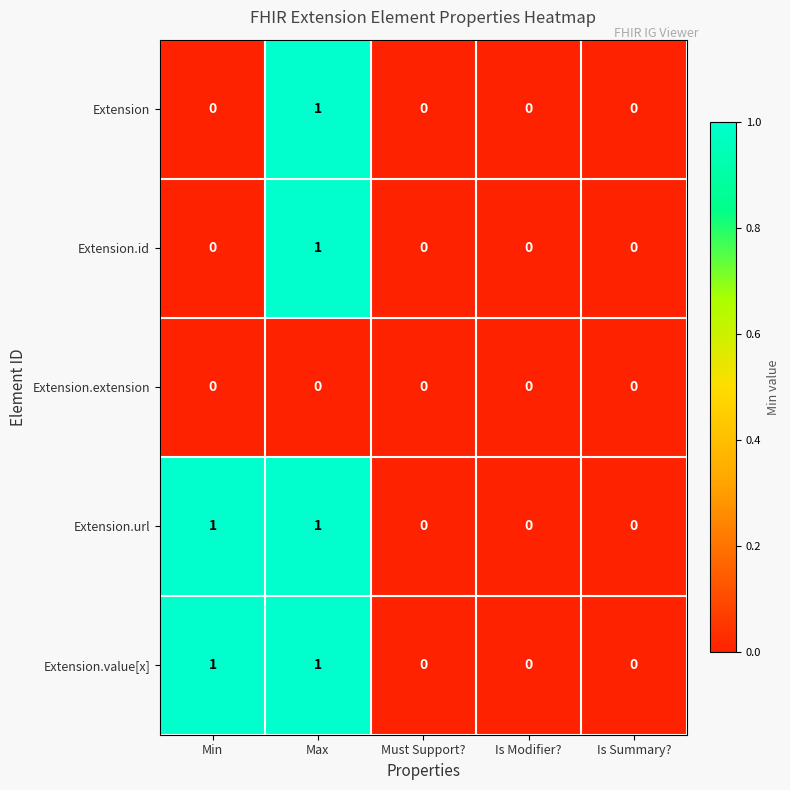

Is it true that Extension.value[x] equals -1 at Must Support??

False